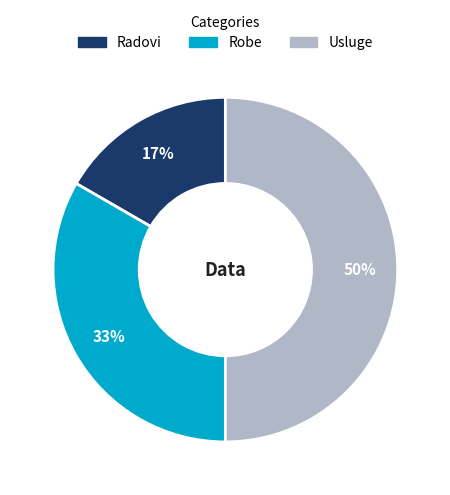

Is the sum of Robe and Usluge greater than half?

Yes